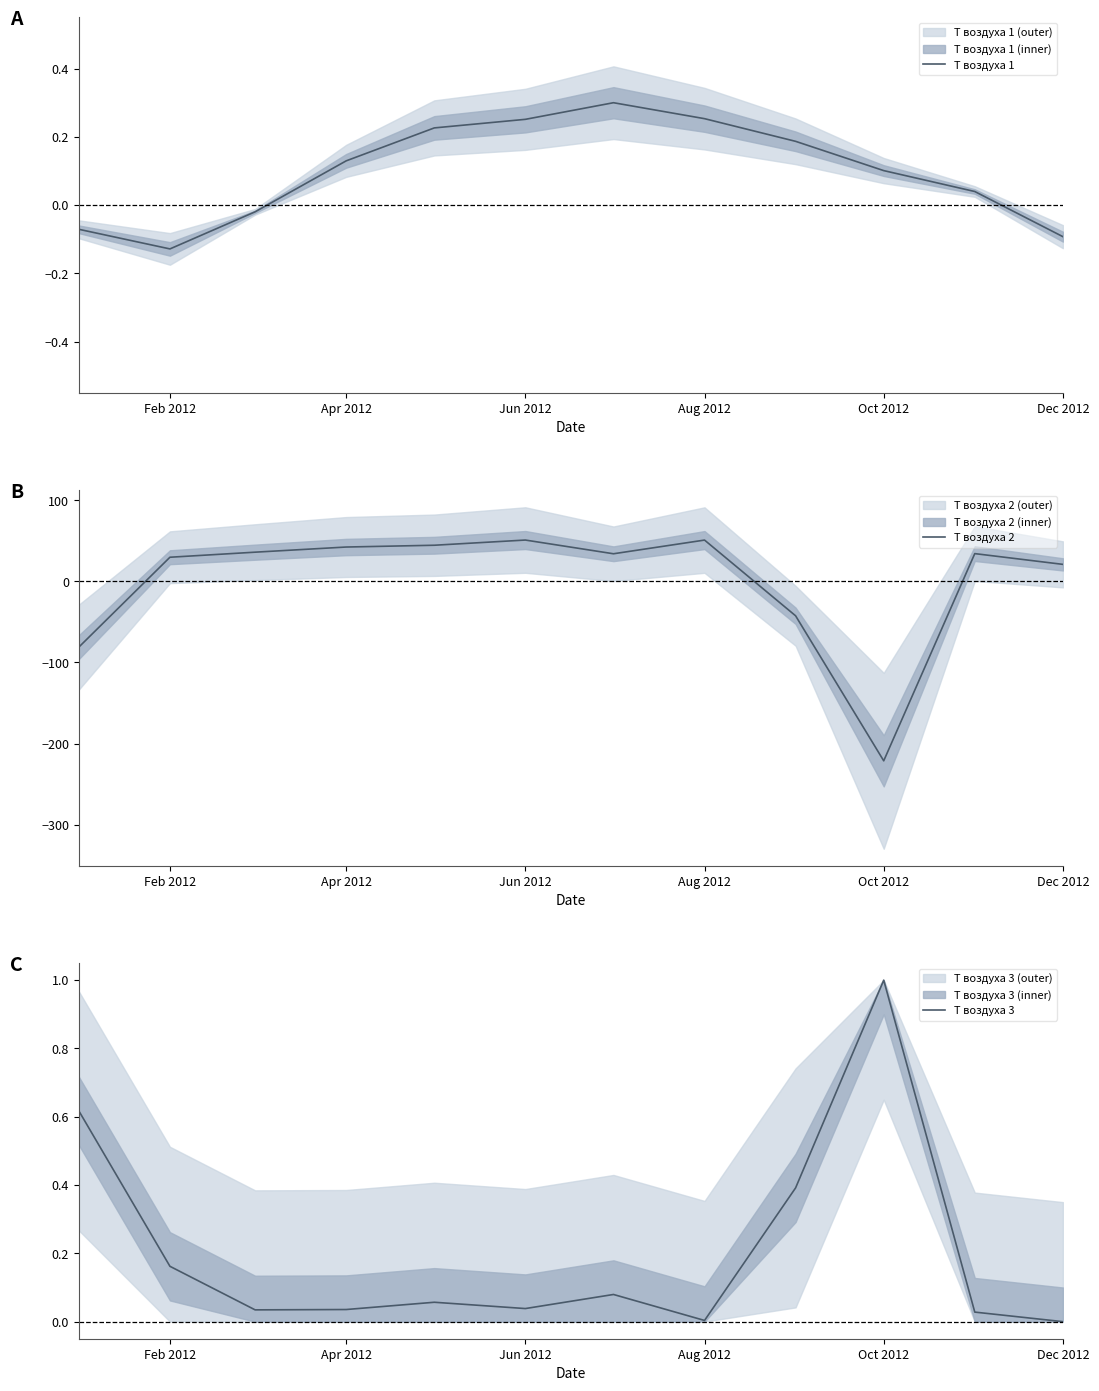

True or false: Т воздуха 1 and Т воздуха 3 cross at least once.

True